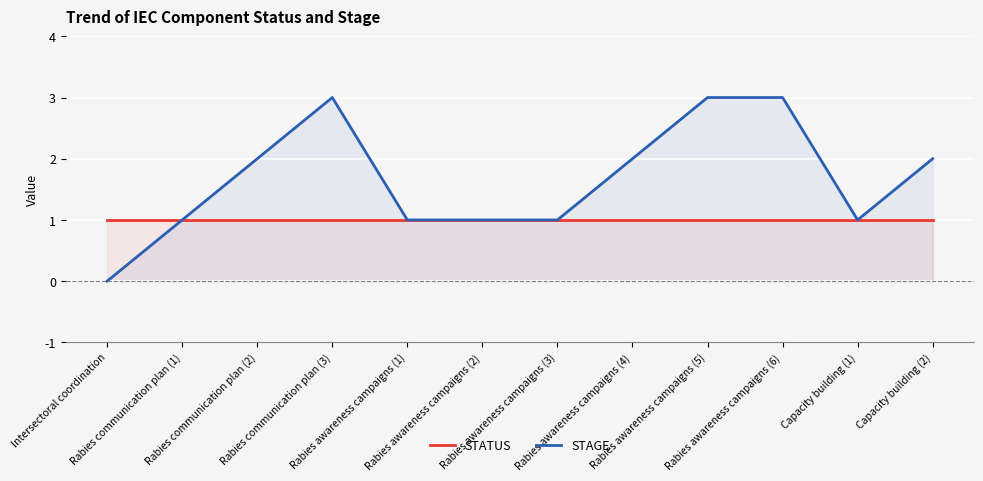

The value of STATUS at Rabies awareness campaigns (4) is 1. True or false?

False